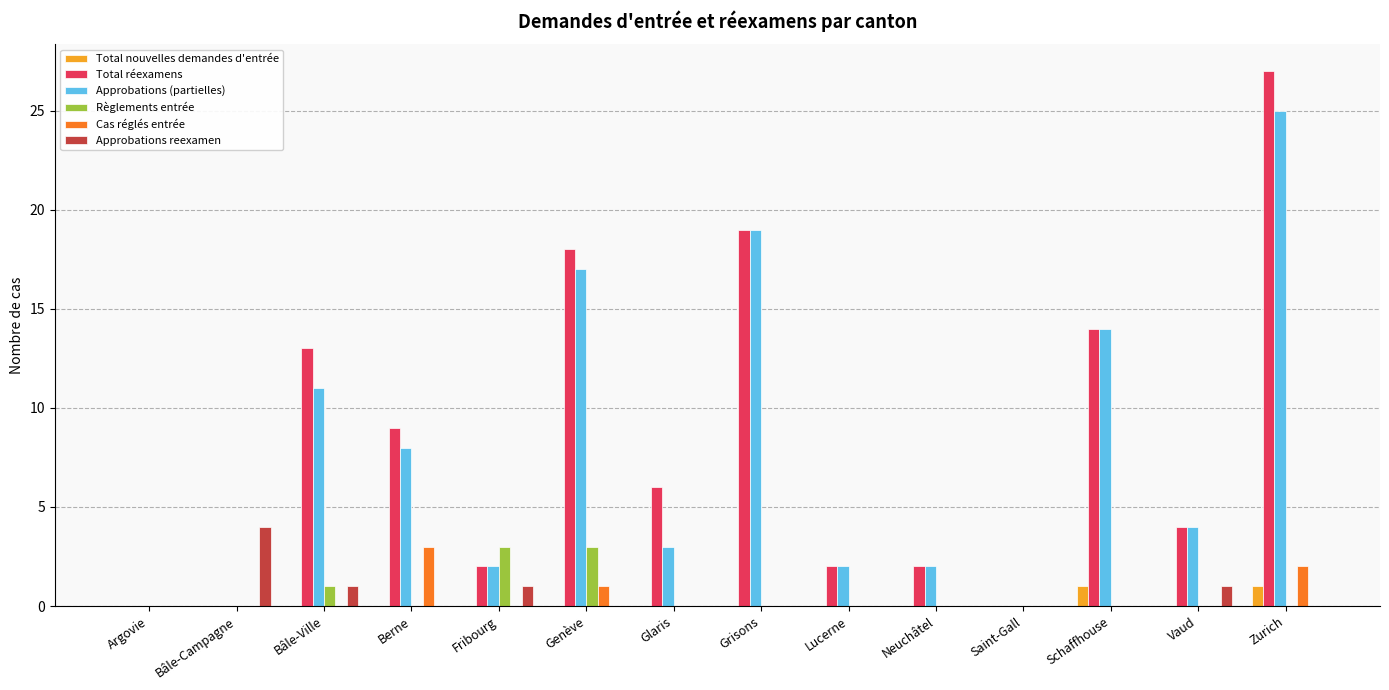

At which category does the chart reach its peak across all series?

Zurich